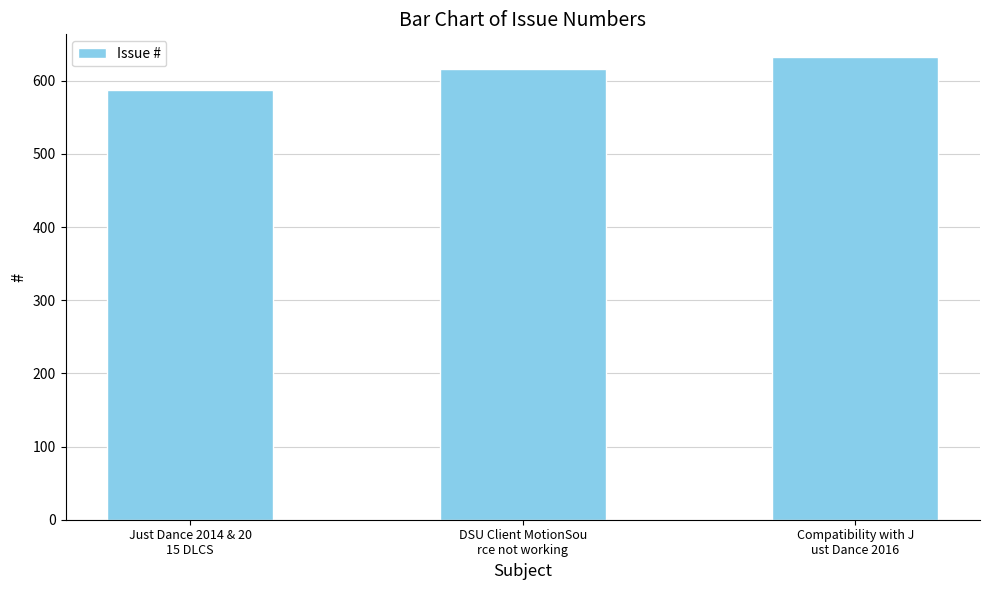

Which category has the highest value across all series?

Compatibility with J
ust Dance 2016